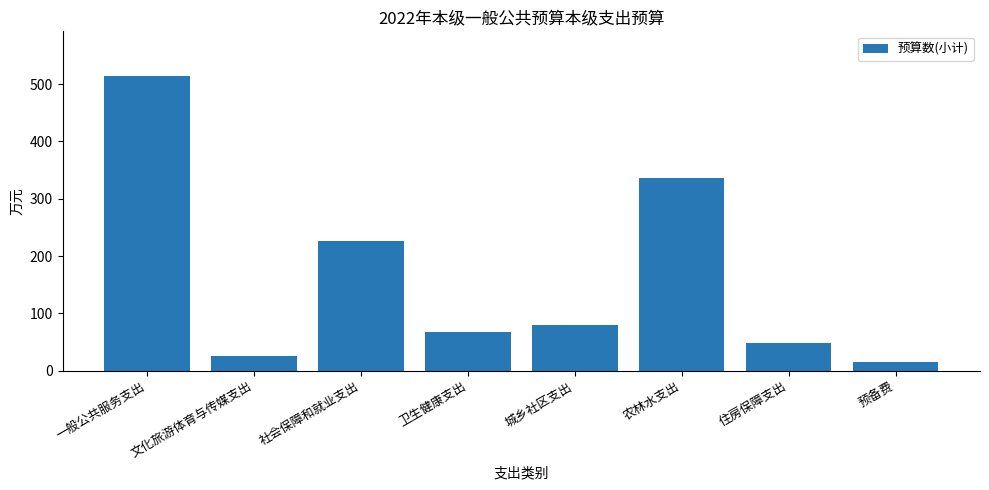

Reading left to right, list all the values displayed in this chart.

515	25	226	67	79	336	48	15